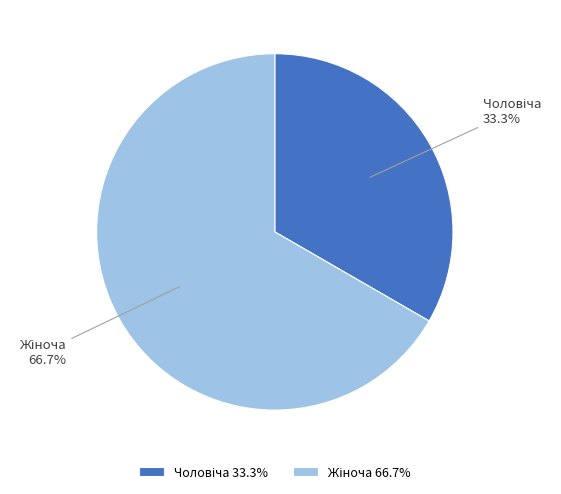

How many slices are in this pie chart?

2